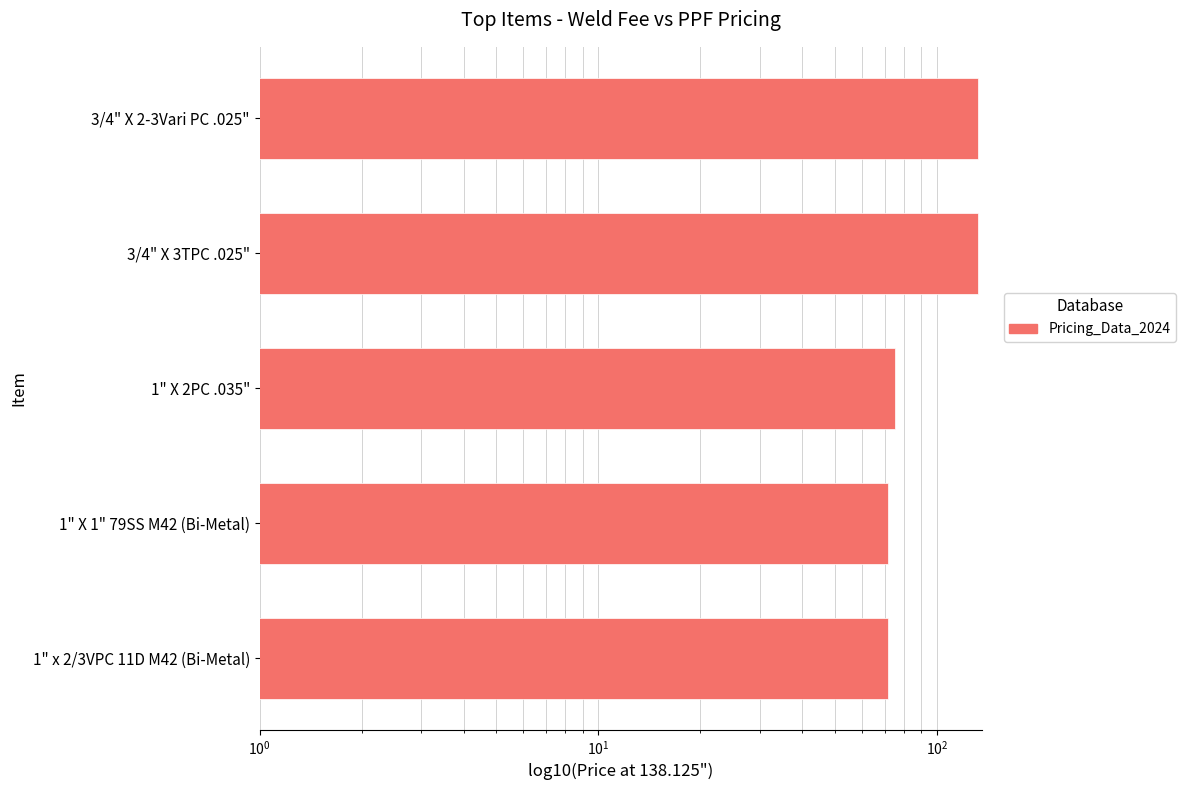

What is the maximum value shown in the chart?

132.1